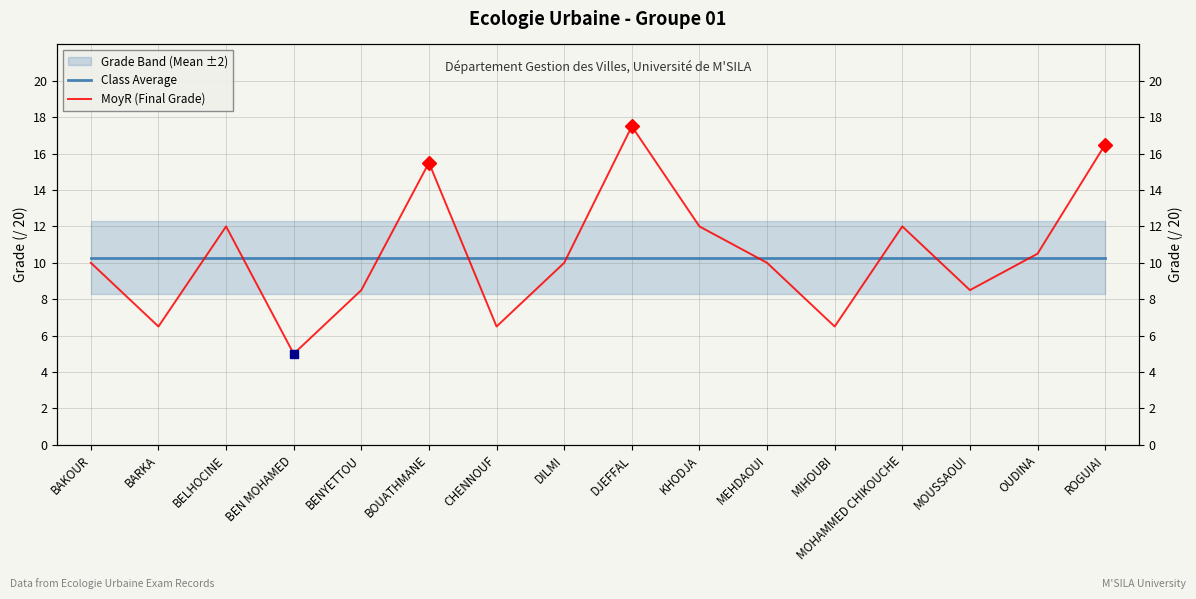

How many lines are shown in the chart?

2